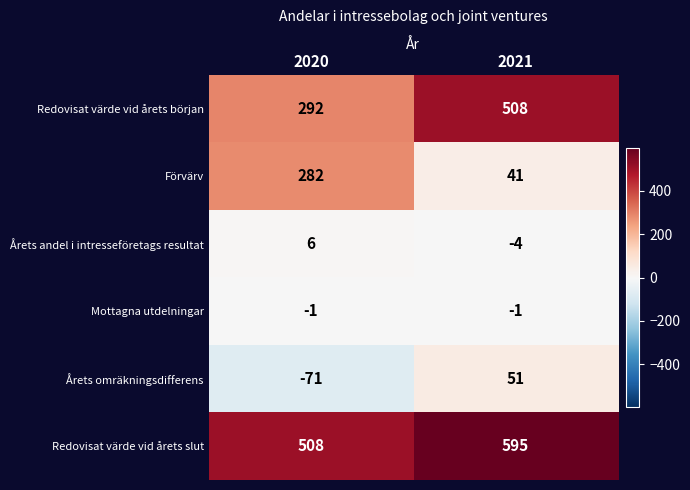

Reading left to right, extract all data points from this chart.

Redovisat värde vid årets början: 2020=292	2021=508
Förvärv: 2020=282	2021=41
Årets andel i intresseföretags resultat: 2020=6	2021=-4
Mottagna utdelningar: 2020=-1	2021=-1
Årets omräkningsdifferens: 2020=-71	2021=51
Redovisat värde vid årets slut: 2020=508	2021=595